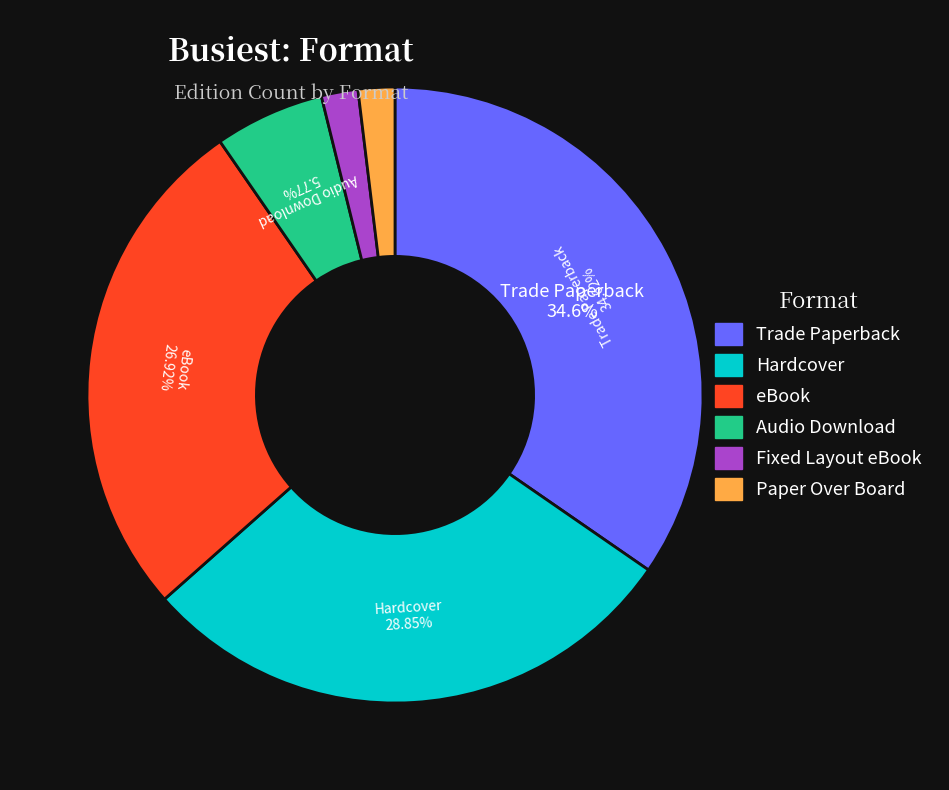

Is the sum of Paper Over Board and Trade Paperback greater than half?

No